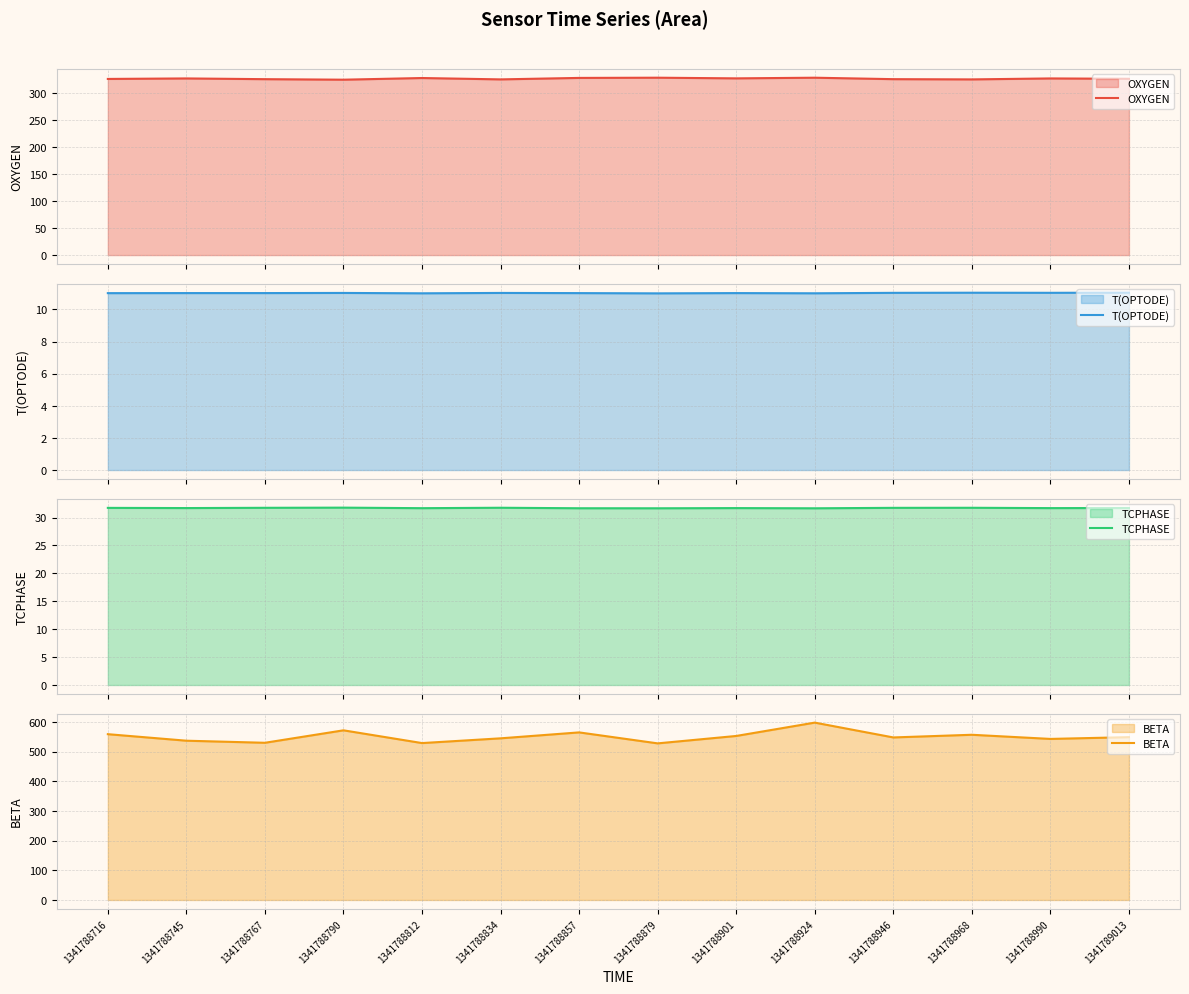

Reading left to right, what are all the values shown in this chart?

OXYGEN: 326.4	327.3	326.0	325.0	328.1	325.6	328.3	328.7	327.5	328.7	326.0	325.5	327.3	326.6
T(OPTODE): 11.0	11.0	11.0	11.0	11.0	11.0	11.0	11.0	11.0	11.0	11.0	11.0	11.0	11.0
TCPHASE: 31.7	31.7	31.7	31.8	31.7	31.7	31.7	31.7	31.7	31.7	31.7	31.7	31.7	31.7
BETA: 559.0	537.0	530.0	572.0	529.0	545.0	565.0	528.0	553.0	598.0	548.0	557.0	543.0	549.0